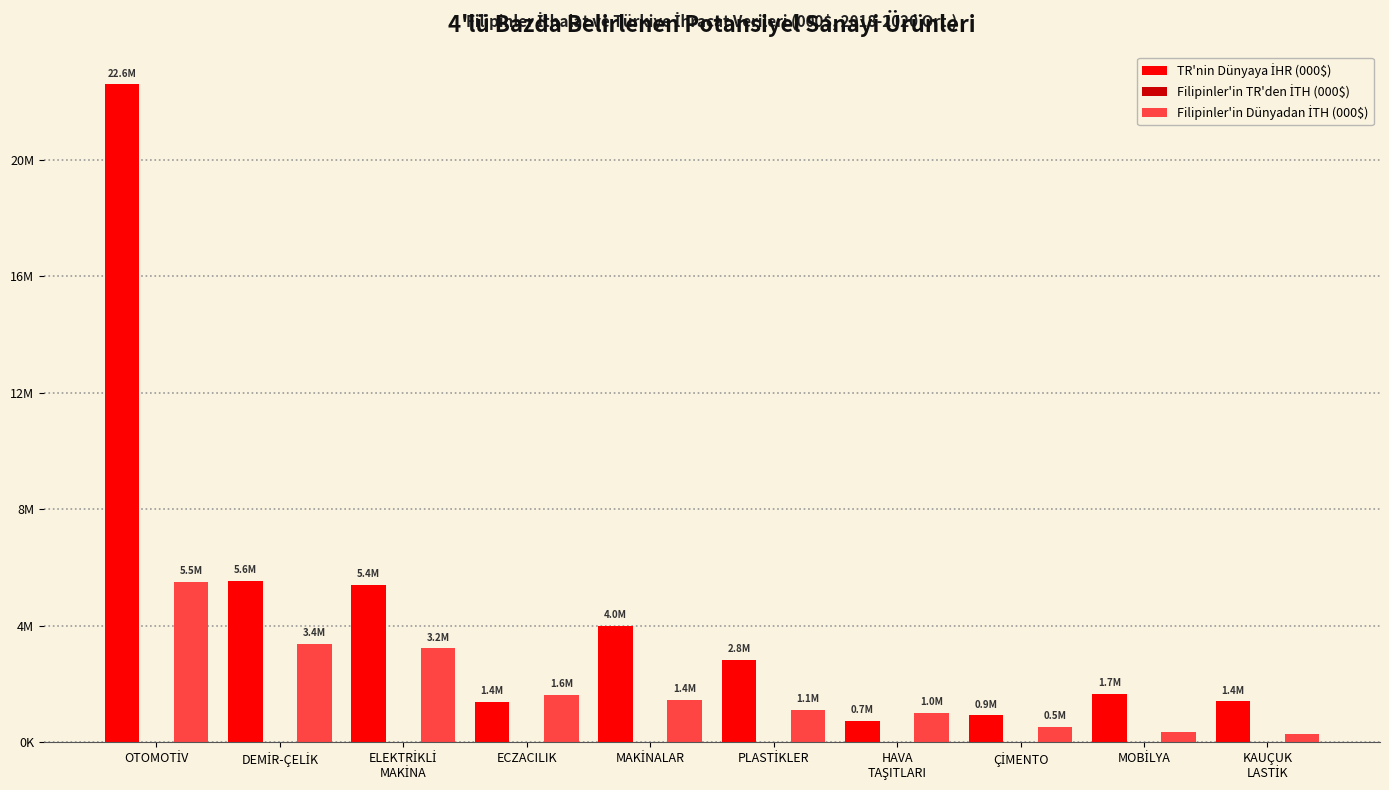

Where does the TR'nin Dünyaya İHR (000$) series first go above 2837751?

OTOMOTİV